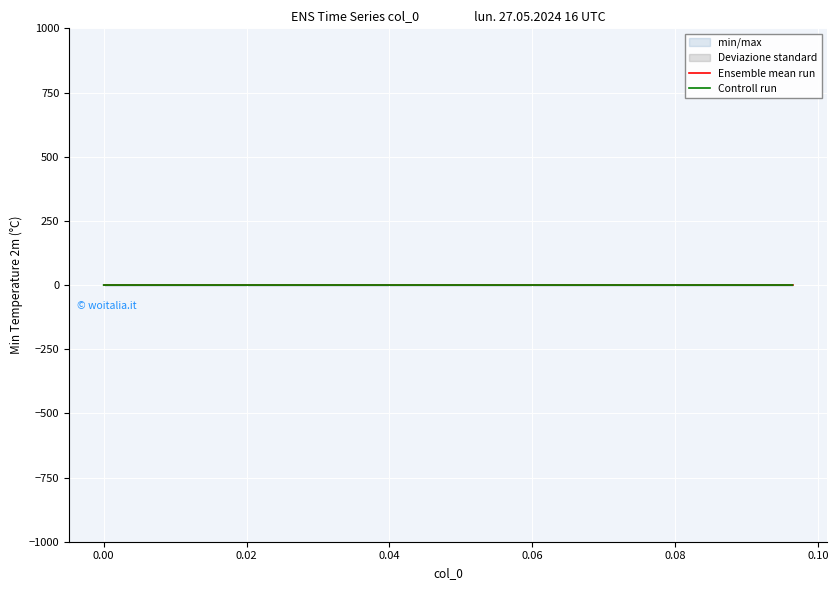

Does the chart display data point markers on the line(s)?

No